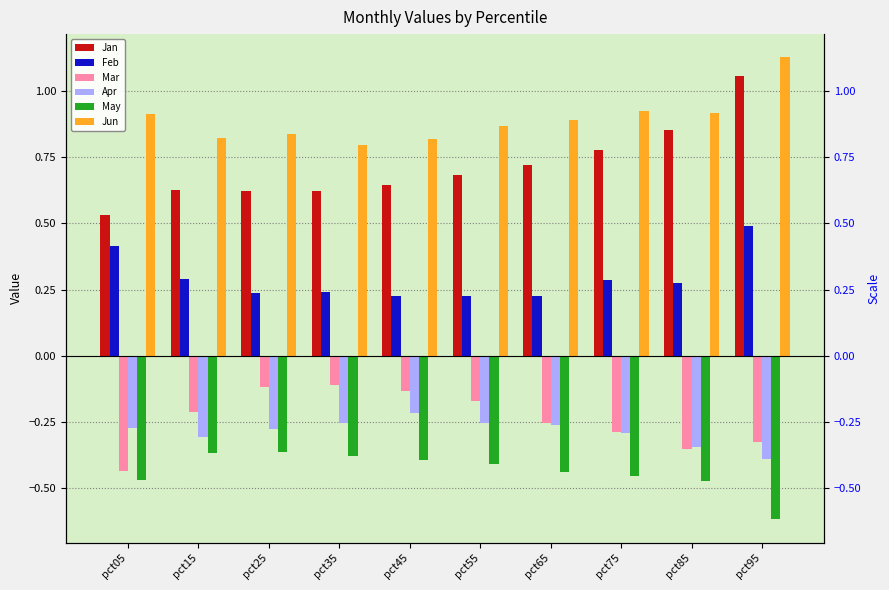

What is the difference between the highest and lowest values at pct25?

1.2